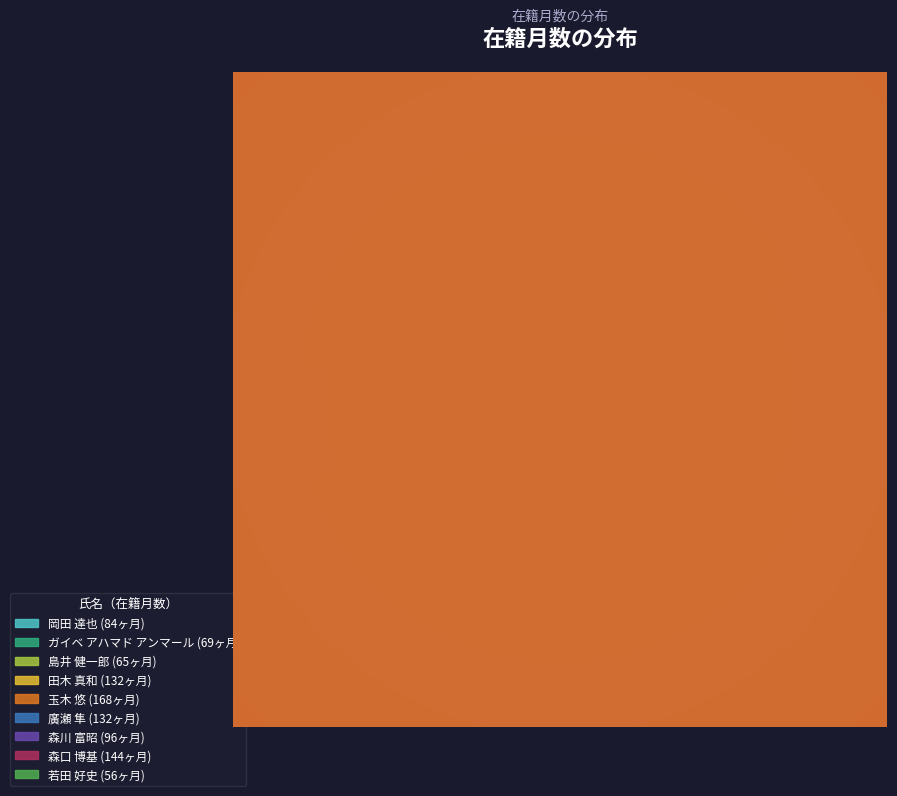

To the nearest percent, what is the combined percentage of 島井 健一郎 and 廣瀬 隼?

21%